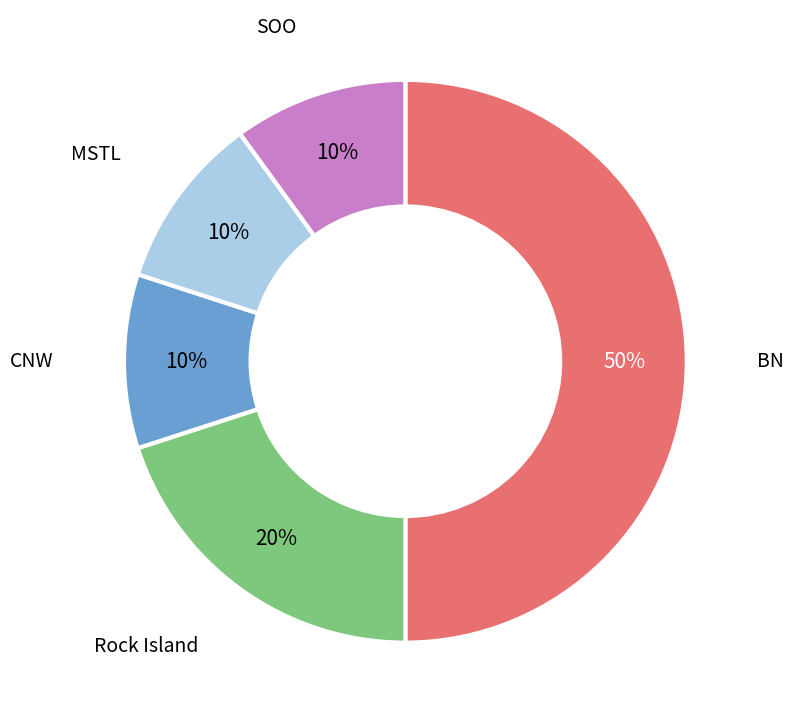

To the nearest percent, what is the average slice percentage?

20%